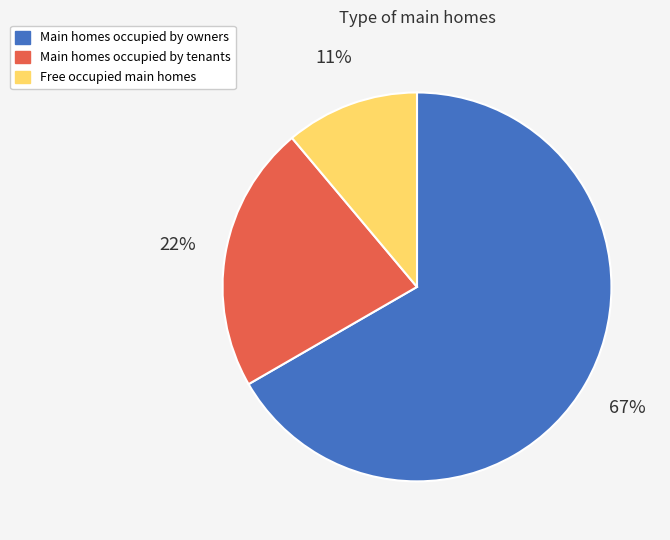

How many slices are in this pie chart?

3